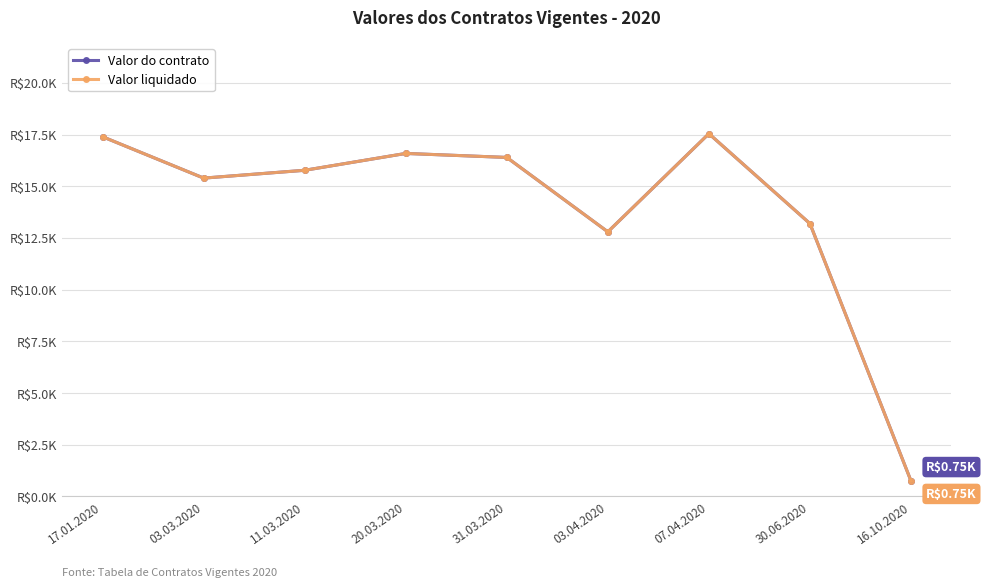

What is the difference between the Valor do contrato values at 31.03.2020 and 03.04.2020?

3599.9